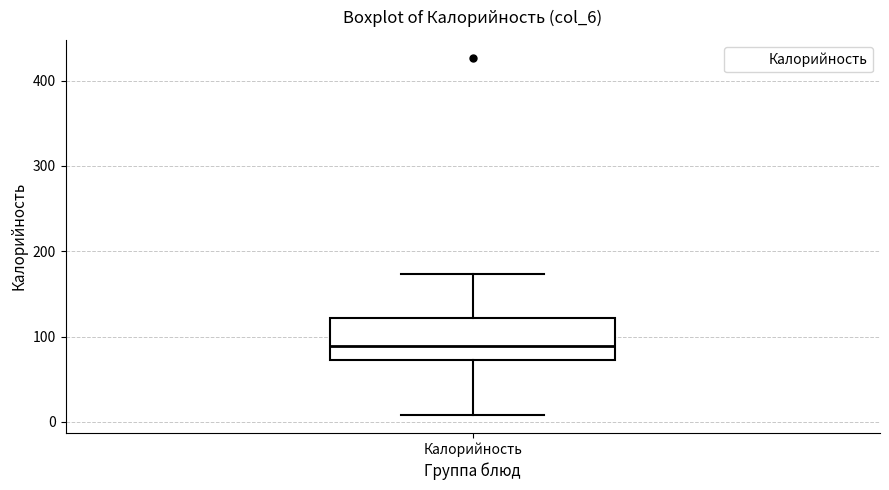

Transcribe this box plot: give where the median line is, the range the box spans, and where the two whiskers end, as read against the y-axis. The values are not printed on the chart, so give them approximately, as read against the axis.

median 90, box 70 to 120, whiskers 10 to 170